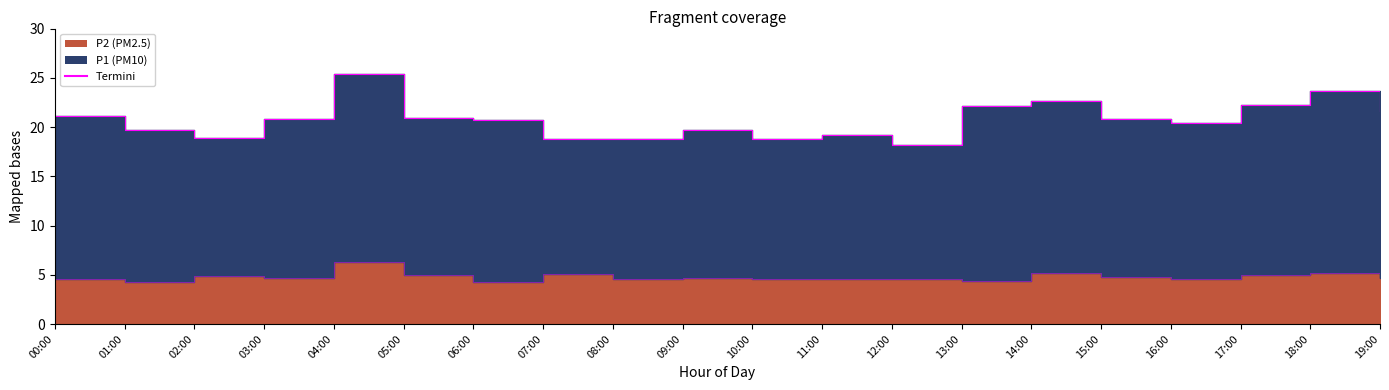

Where is the first local maximum?

02:00